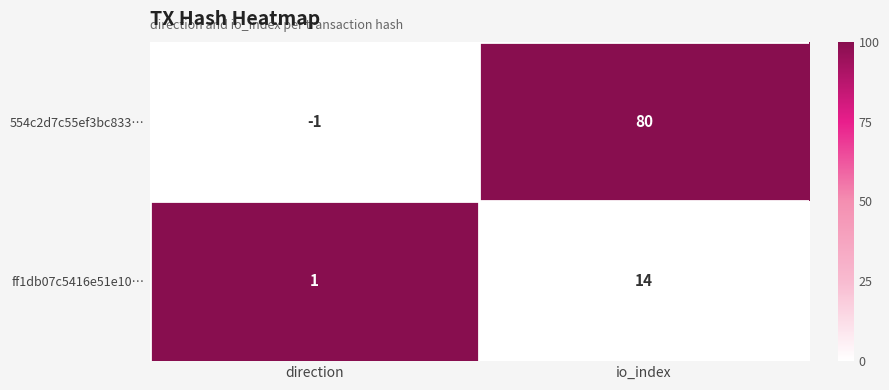

At how many categories does at least one series exceed 0?

2